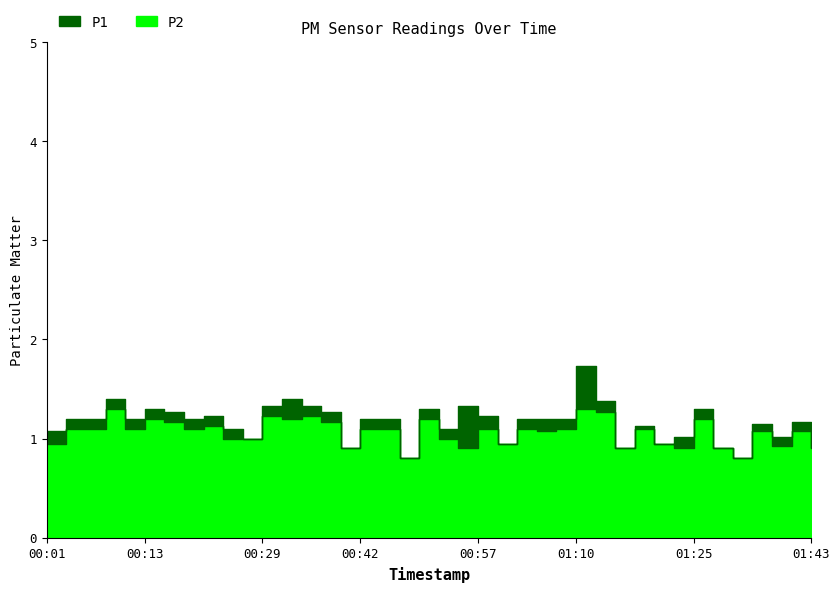

The value of P2 at 01:17 is 1.1. True or false?

True